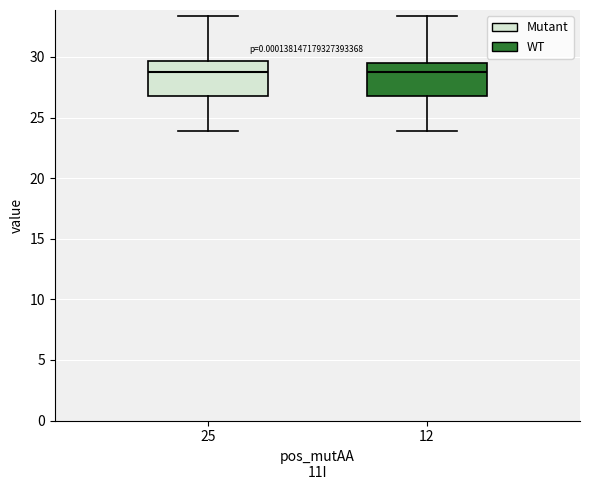

Where does the upper whisker of the box at x = 25 end on the y-axis? The values are not printed on the chart, so give them approximately, as read against the axis.

33.5